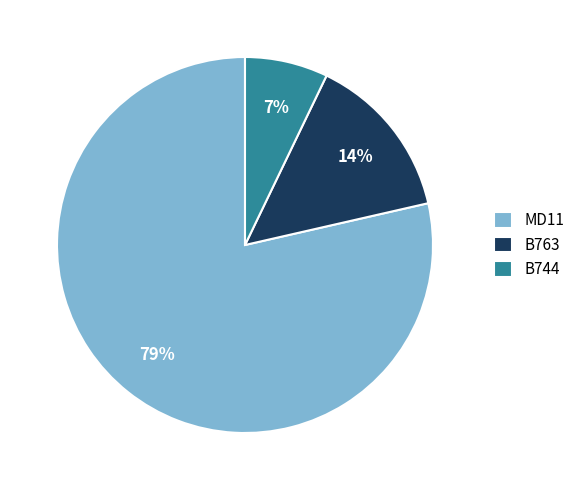

Which slice is the largest?

MD11